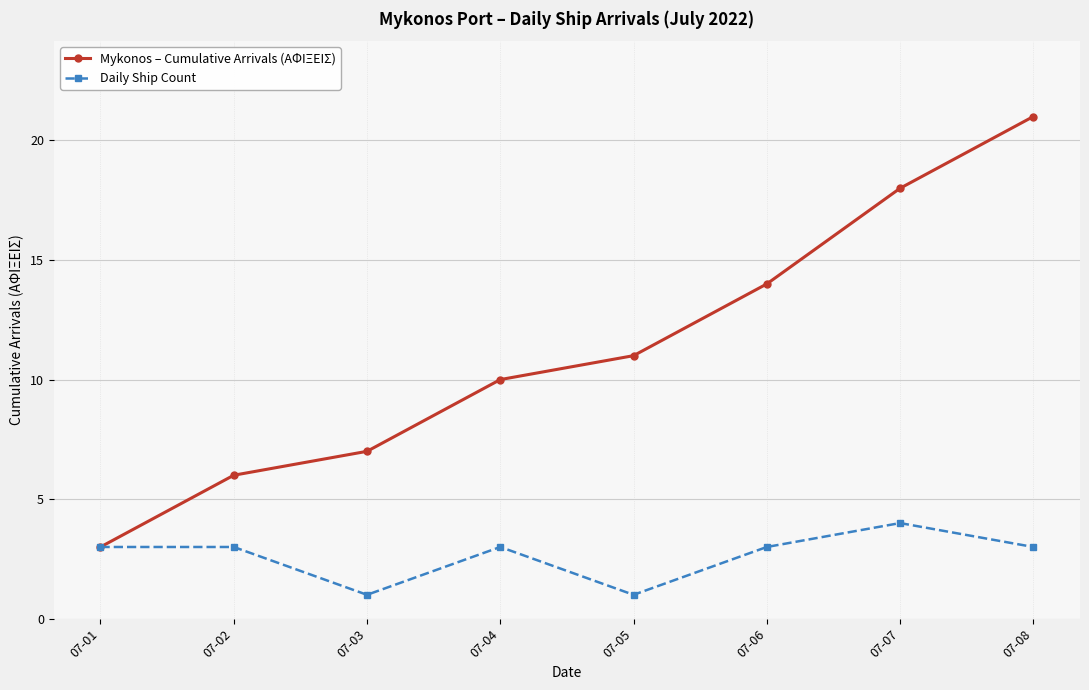

True or false: Daily Ship Count has more than 1 interior local peaks.

True